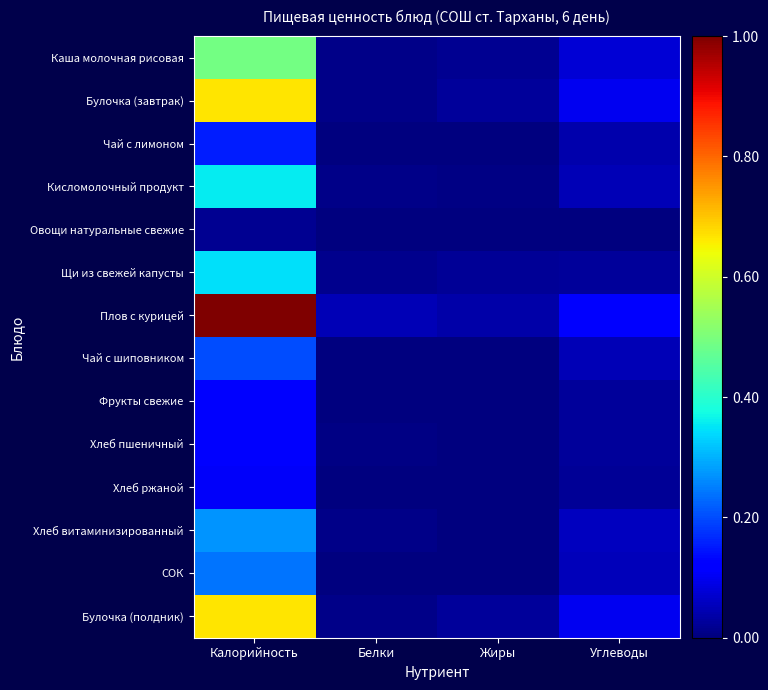

Reading right to left, list all the values displayed in this chart.

Каша молочная рисовая: Углеводы=0.1	Жиры=0.0	Белки=0.0	Калорийность=0.5
Булочка (завтрак): Углеводы=0.1	Жиры=0.0	Белки=0.0	Калорийность=0.7
Чай с лимоном: Углеводы=0.0	Жиры=0.0	Белки=0.0	Калорийность=0.2
Кисломолочный продукт: Углеводы=0.0	Жиры=0.0	Белки=0.0	Калорийность=0.4
Овощи натуральные свежие: Углеводы=0.0	Жиры=0.0	Белки=0.0	Калорийность=0.0
Щи из свежей капусты: Углеводы=0.0	Жиры=0.0	Белки=0.0	Калорийность=0.3
Плов с курицей: Углеводы=0.1	Жиры=0.0	Белки=0.0	Калорийность=1.0
Чай с шиповником: Углеводы=0.0	Жиры=0.0	Белки=0.0	Калорийность=0.2
Фрукты свежие: Углеводы=0.0	Жиры=0.0	Белки=0.0	Калорийность=0.1
Хлеб пшеничный: Углеводы=0.0	Жиры=0.0	Белки=0.0	Калорийность=0.1
Хлеб ржаной: Углеводы=0.0	Жиры=0.0	Белки=0.0	Калорийность=0.1
Хлеб витаминизированный: Углеводы=0.1	Жиры=0.0	Белки=0.0	Калорийность=0.3
СОК: Углеводы=0.1	Жиры=0.0	Белки=0.0	Калорийность=0.2
Булочка (полдник): Углеводы=0.1	Жиры=0.0	Белки=0.0	Калорийность=0.7